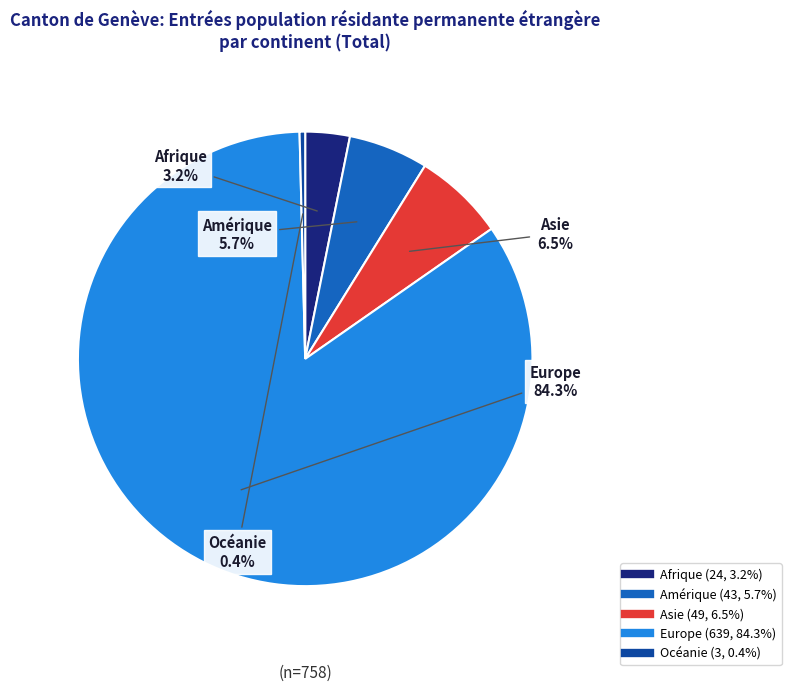

Which slice is the largest?

Europe